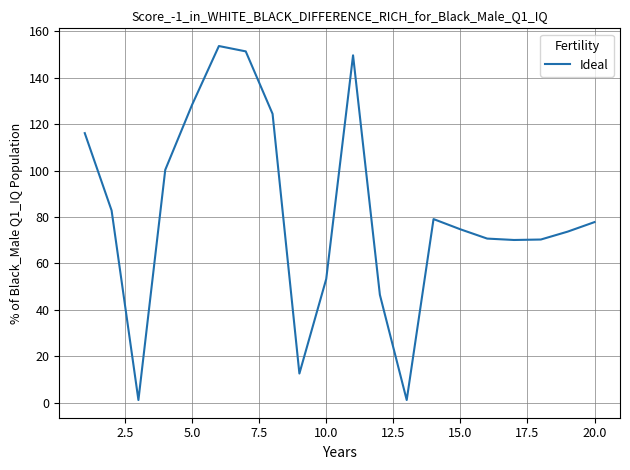

What is the maximum value shown in the chart?

153.6